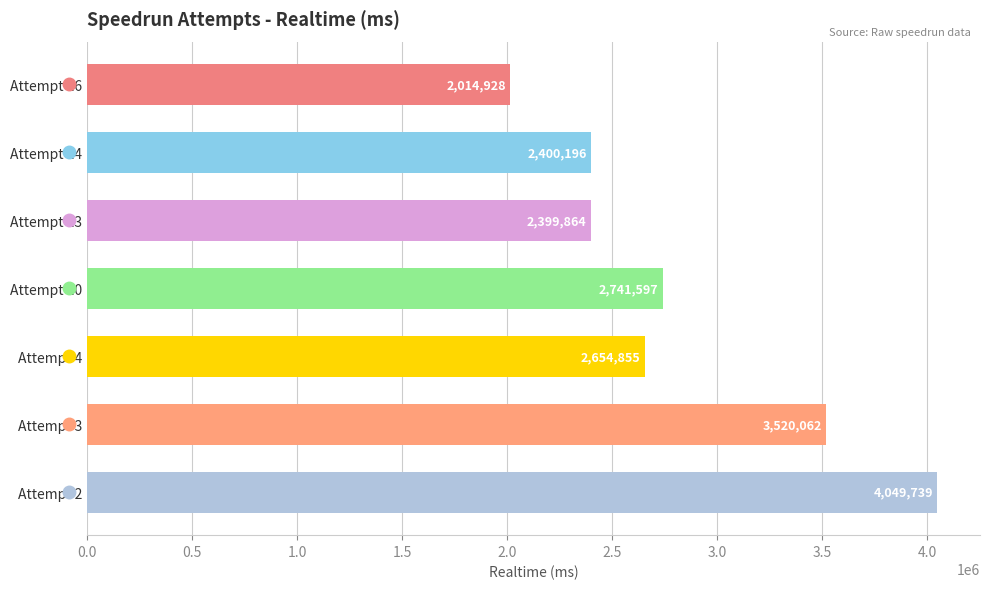

What is the change in value from Attempt 14 to Attempt 4?

+254659